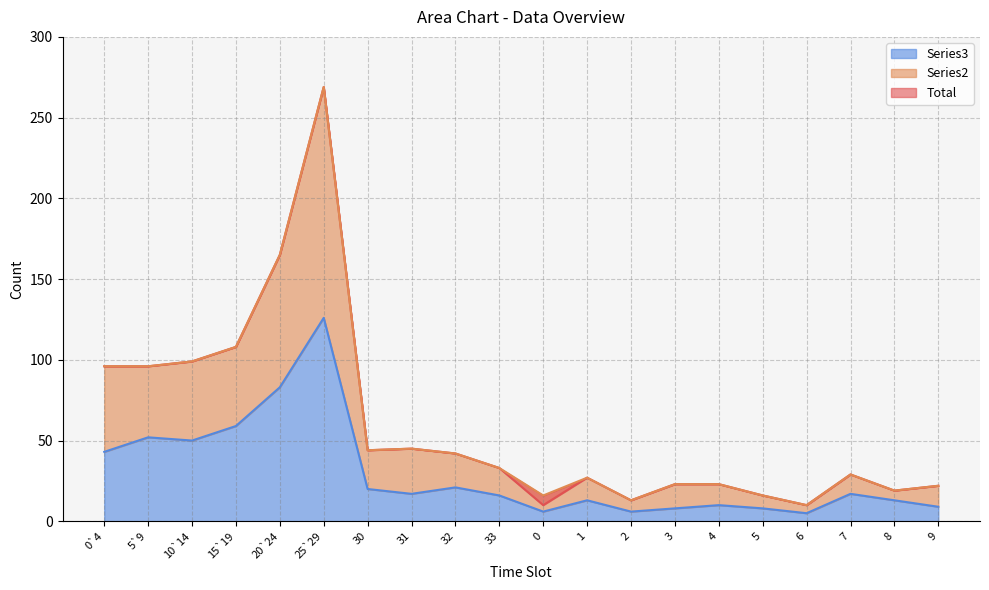

What position from the right is 15`19?

17